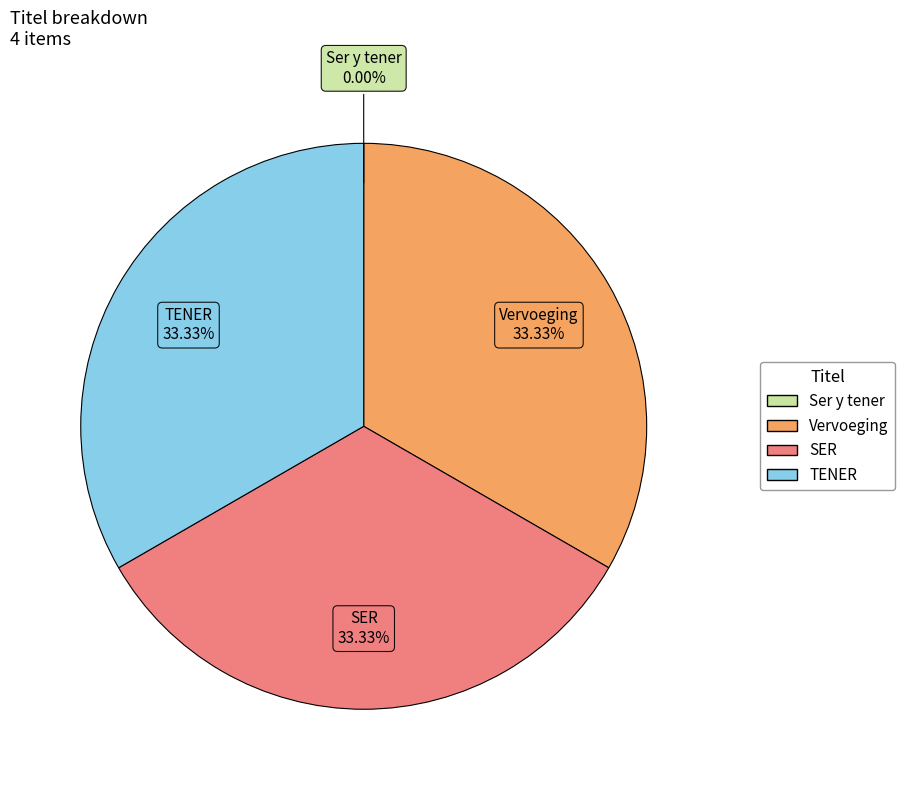

Does TENER represent more than half of the total?

No